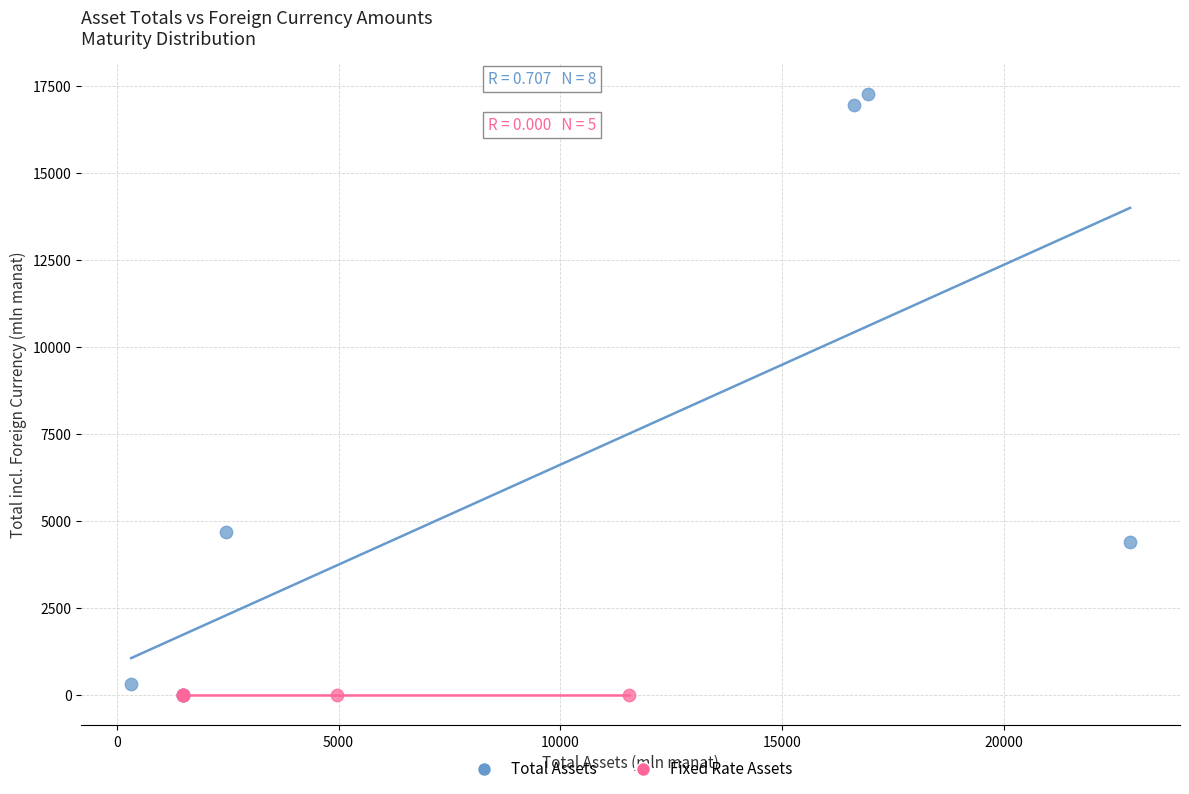

Which series contains the highest Y value?

Total Assets